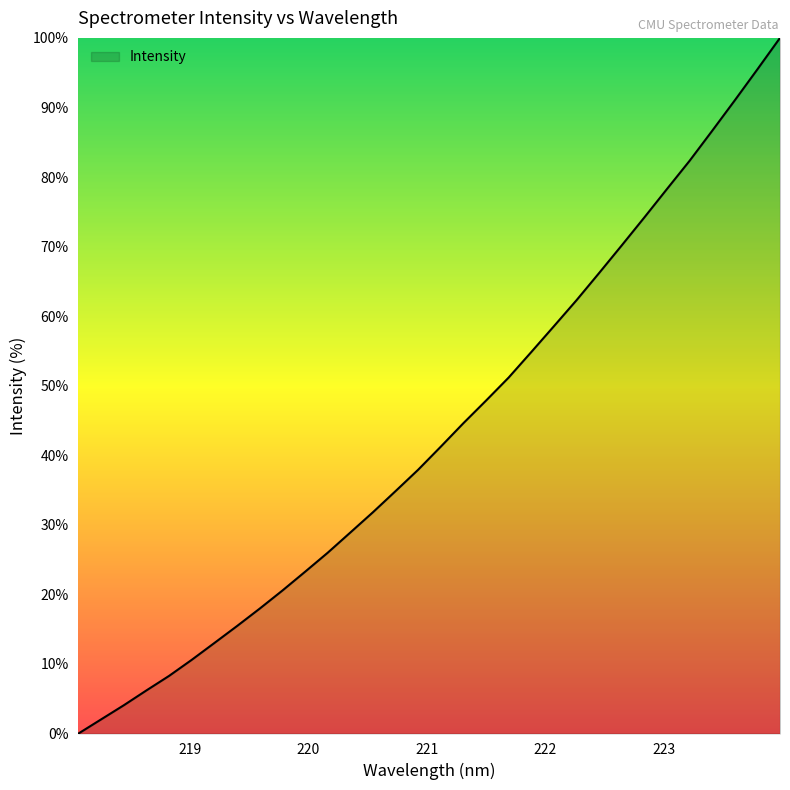

What is the greatest value displayed?

100.0